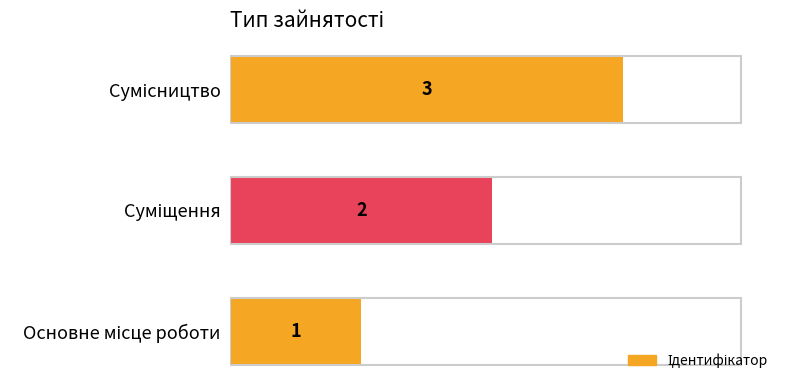

Does the chart contain any negative values?

No